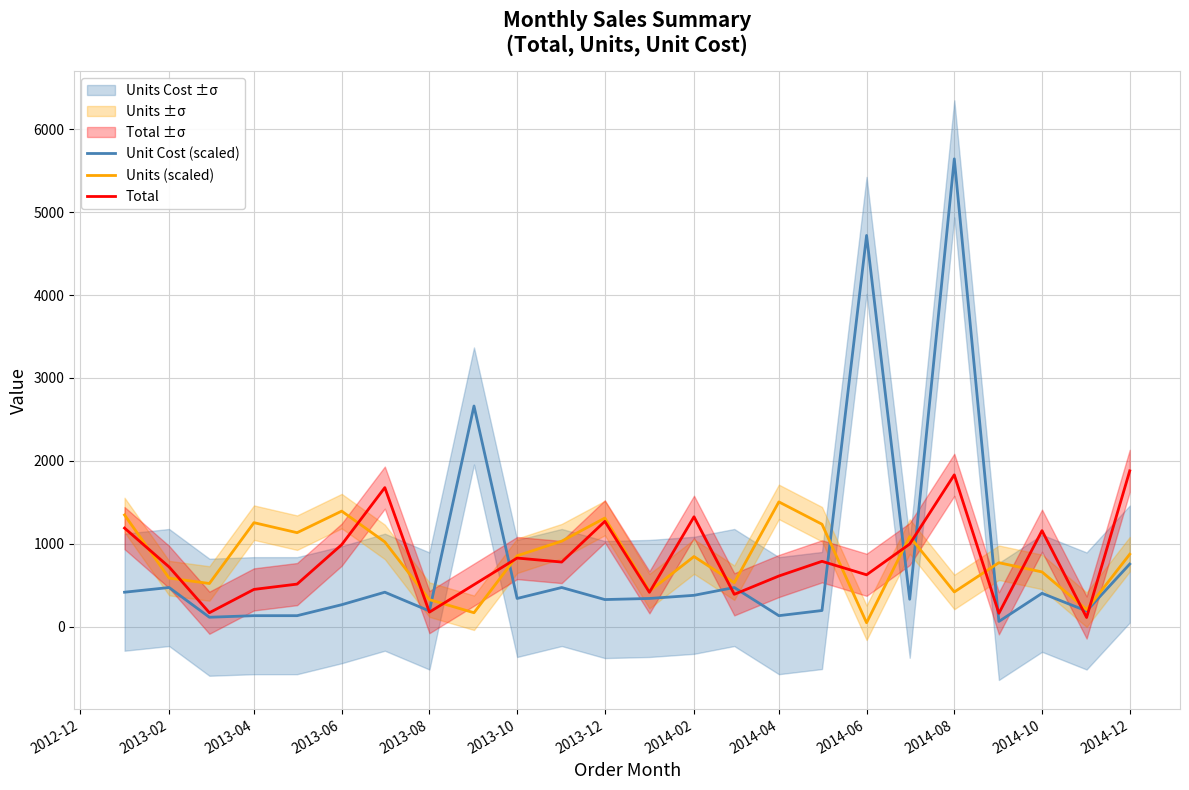

The value of Unit Cost (scaled) at 2014-02 is 164.5. True or false?

False